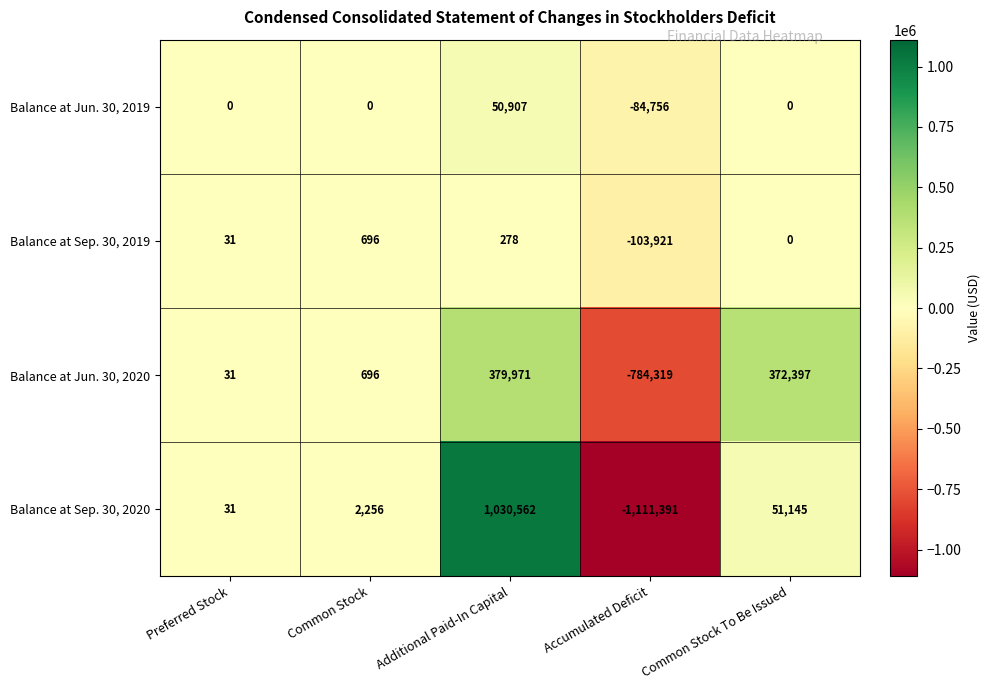

At which category does the chart reach its minimum across all series?

Accumulated Deficit